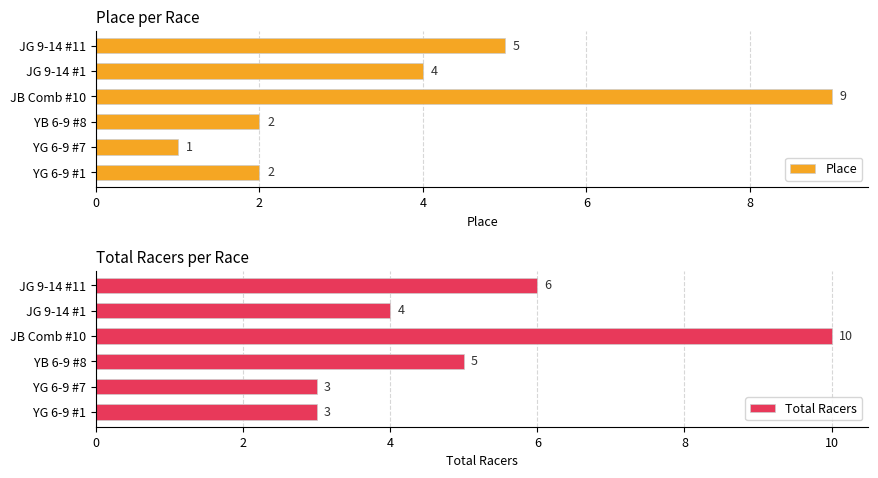

What is the highest value of the Place series?

9